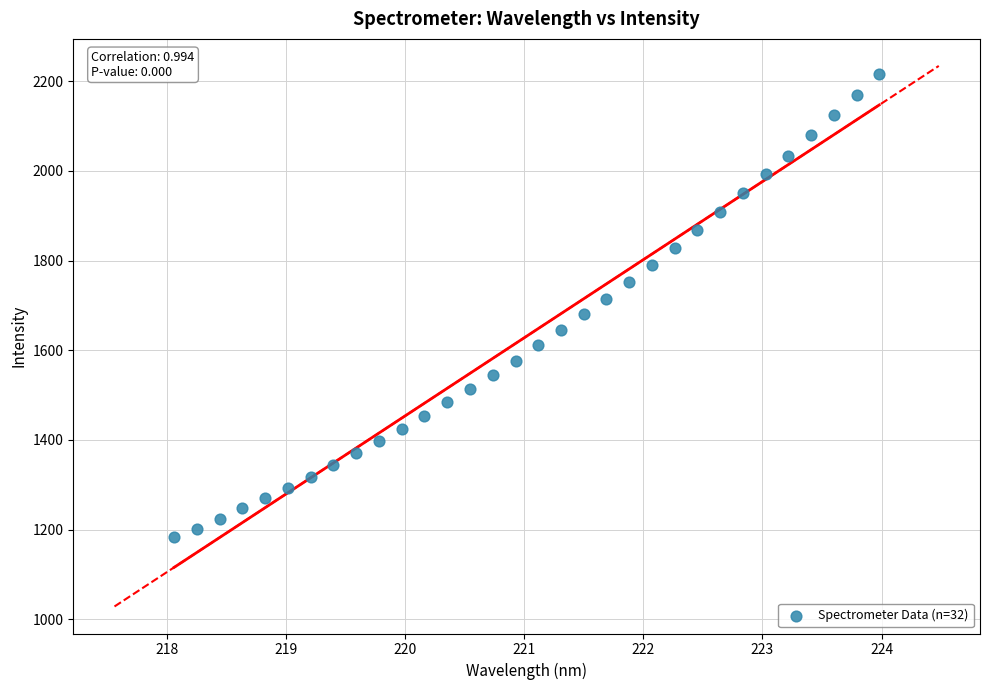

What is the range of X values (max minus min)?

5.9